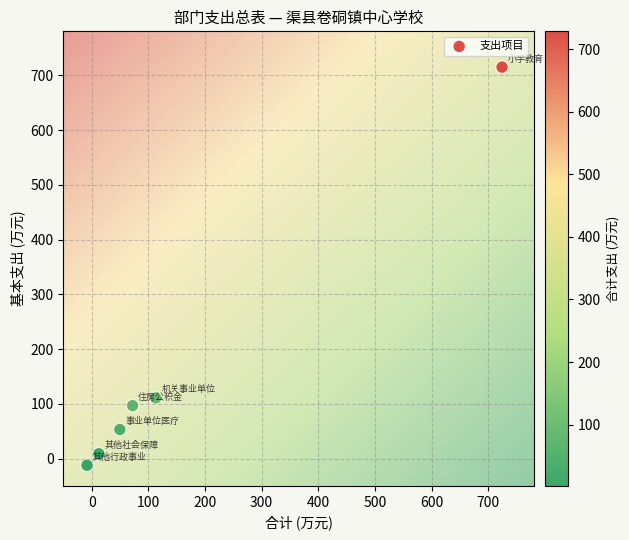

What is the average Y value?

162.0